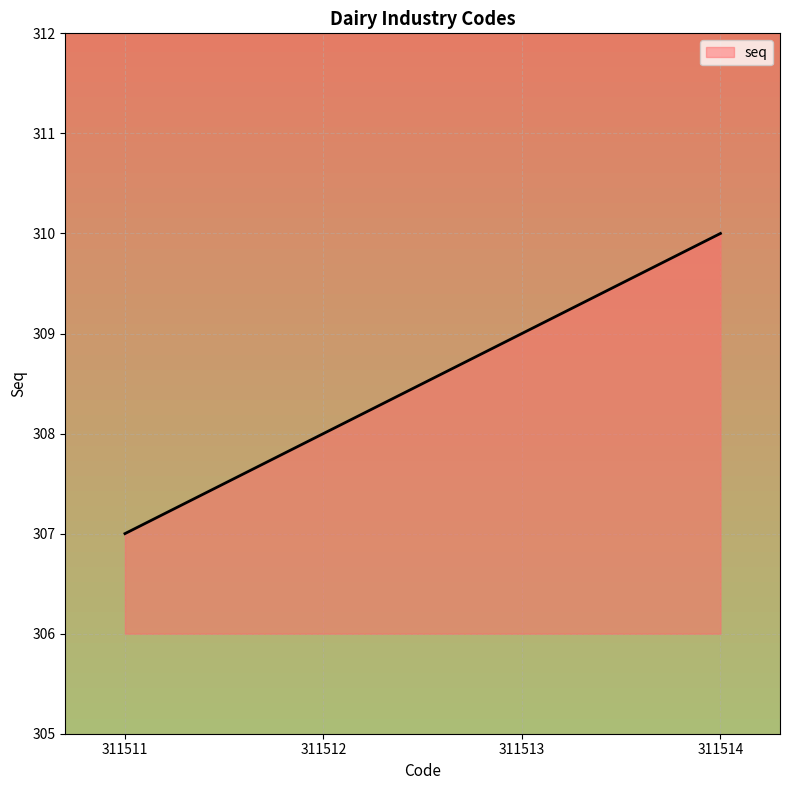

What is the smallest value displayed?

307